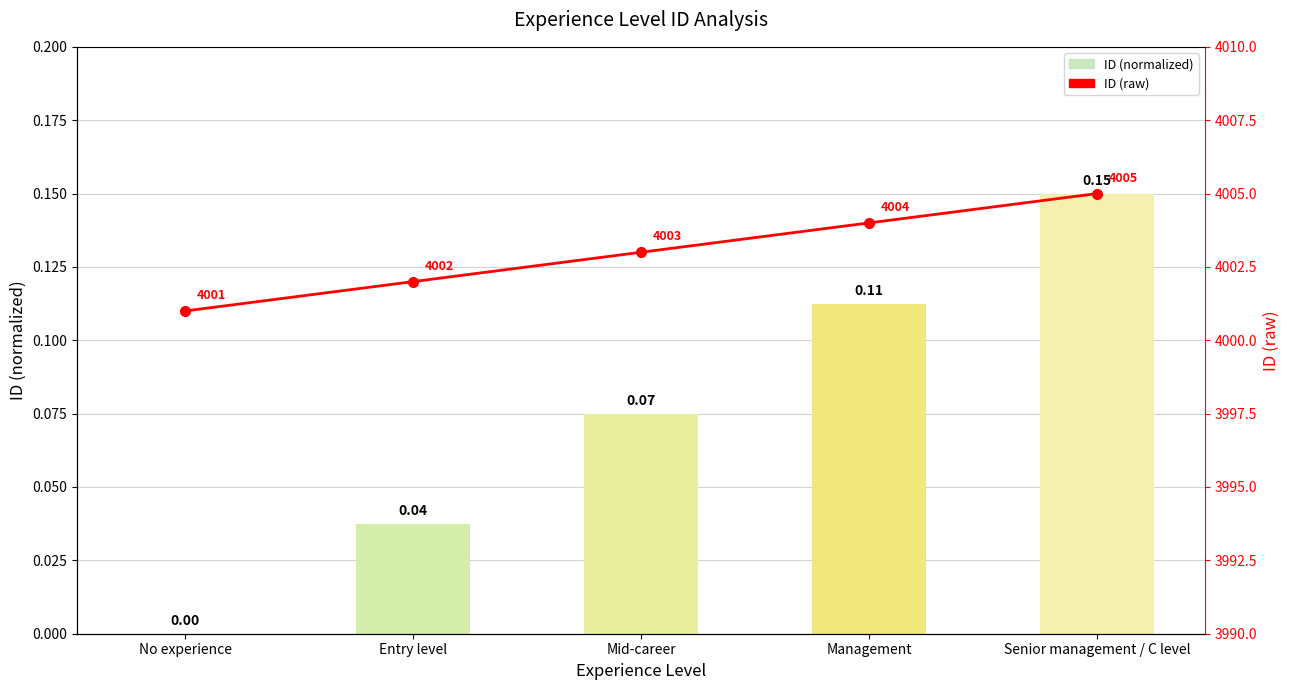

Reading right to left, extract all data points from this chart.

ID (normalized): 0.1	0.1	0.1	0.0	0.0
ID (raw): 4005.0	4004.0	4003.0	4002.0	4001.0